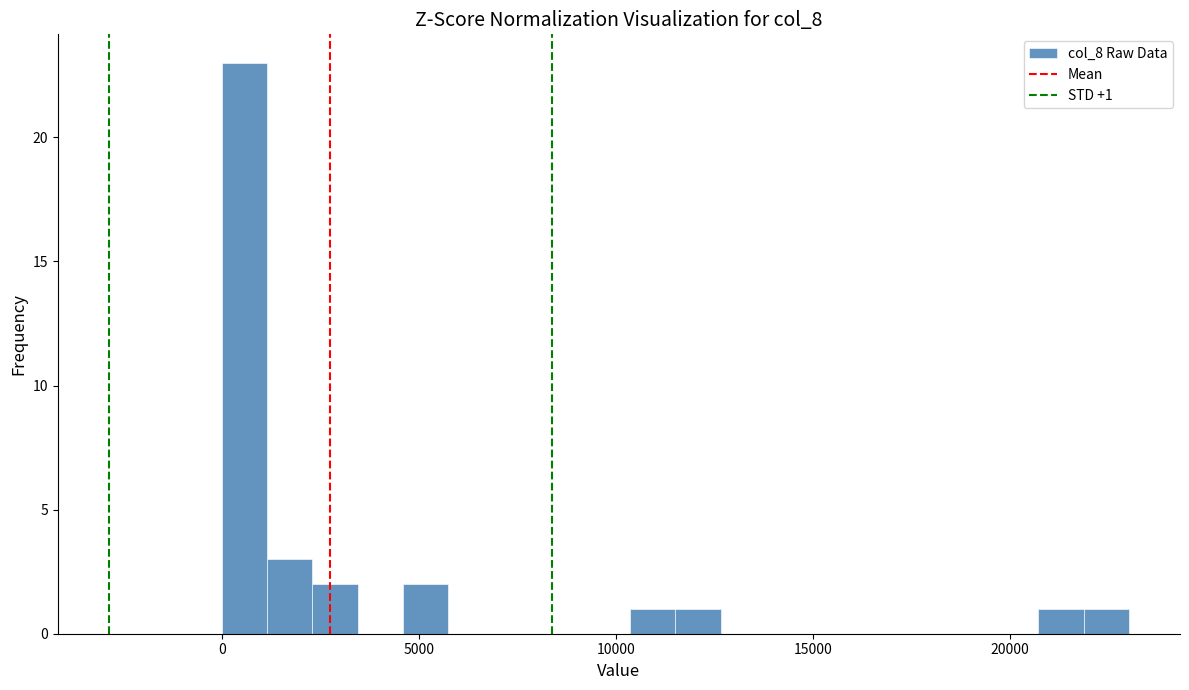

Read against the x-axis, roughly where is the centre of the tallest bar?

500